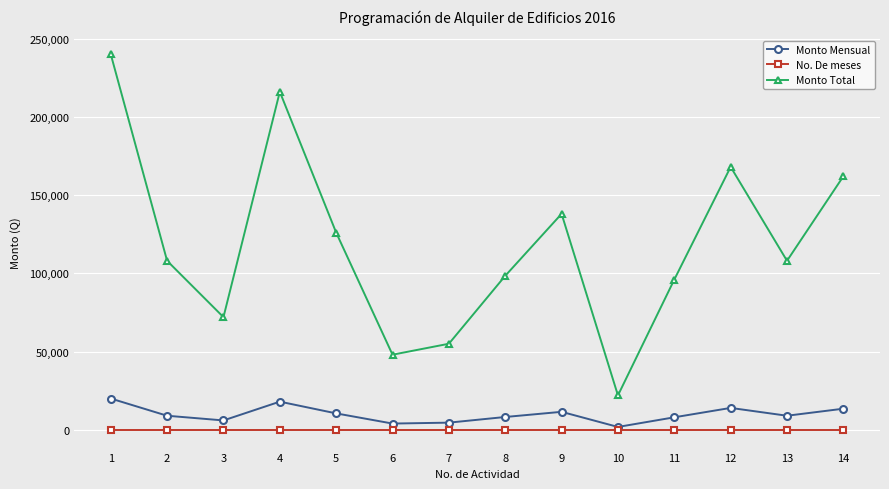

What is the maximum value shown in the chart?

240000